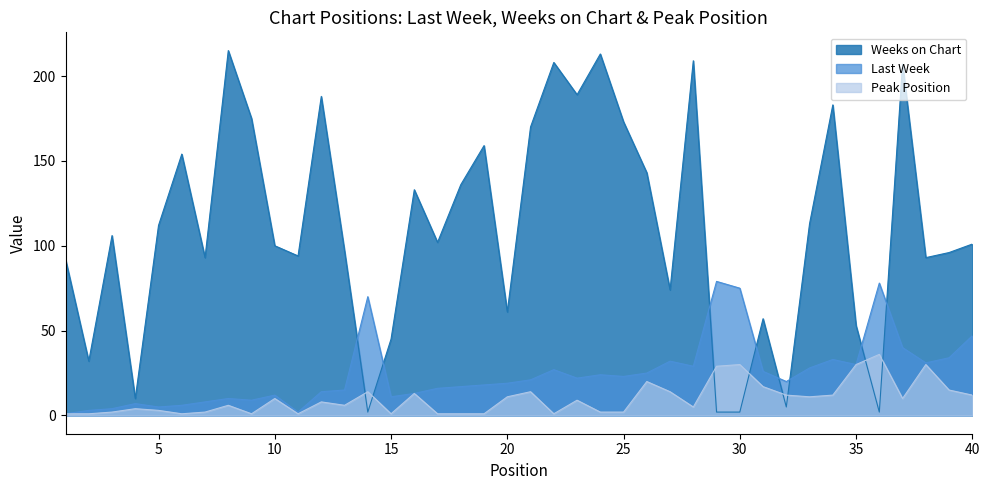

True or false: Weeks on Chart has more than 2 points higher than both neighbors.

True